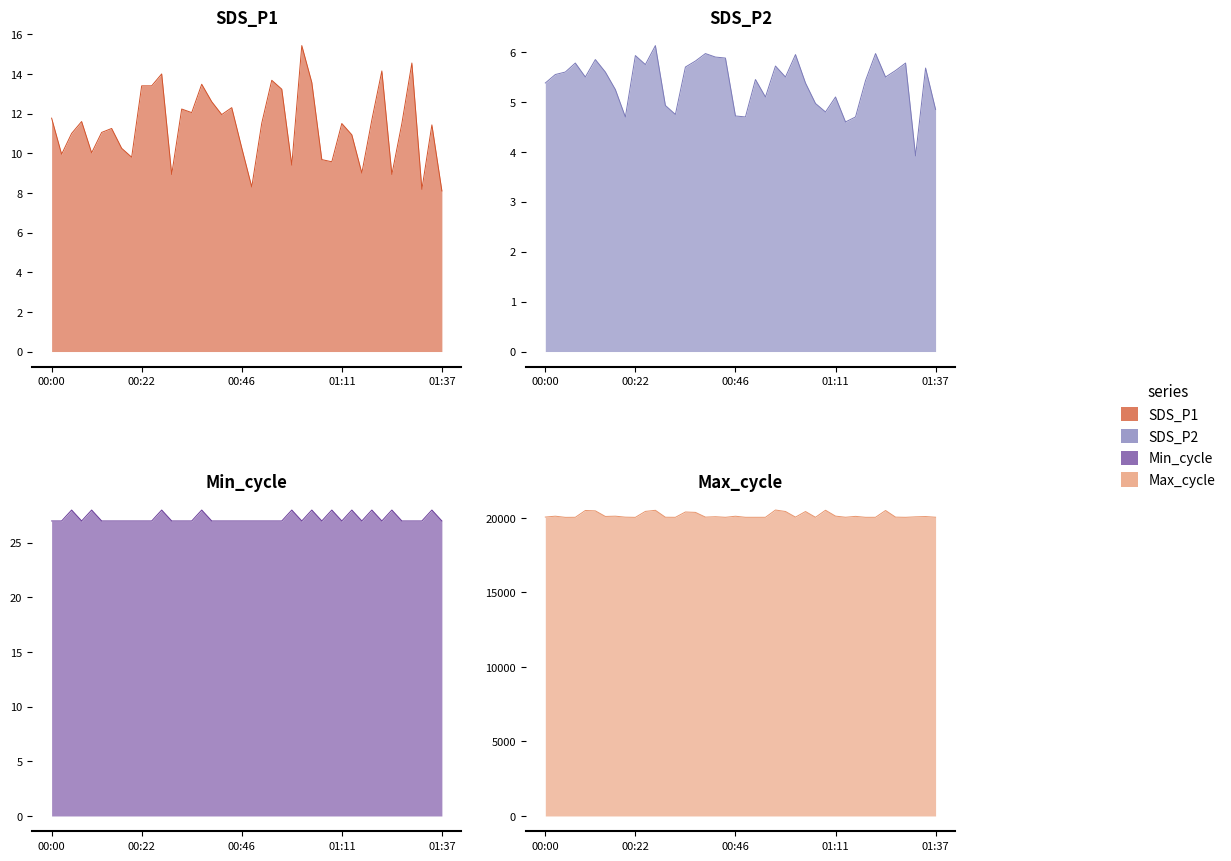

What is the difference between the highest and lowest values at 01:06?

20034.0